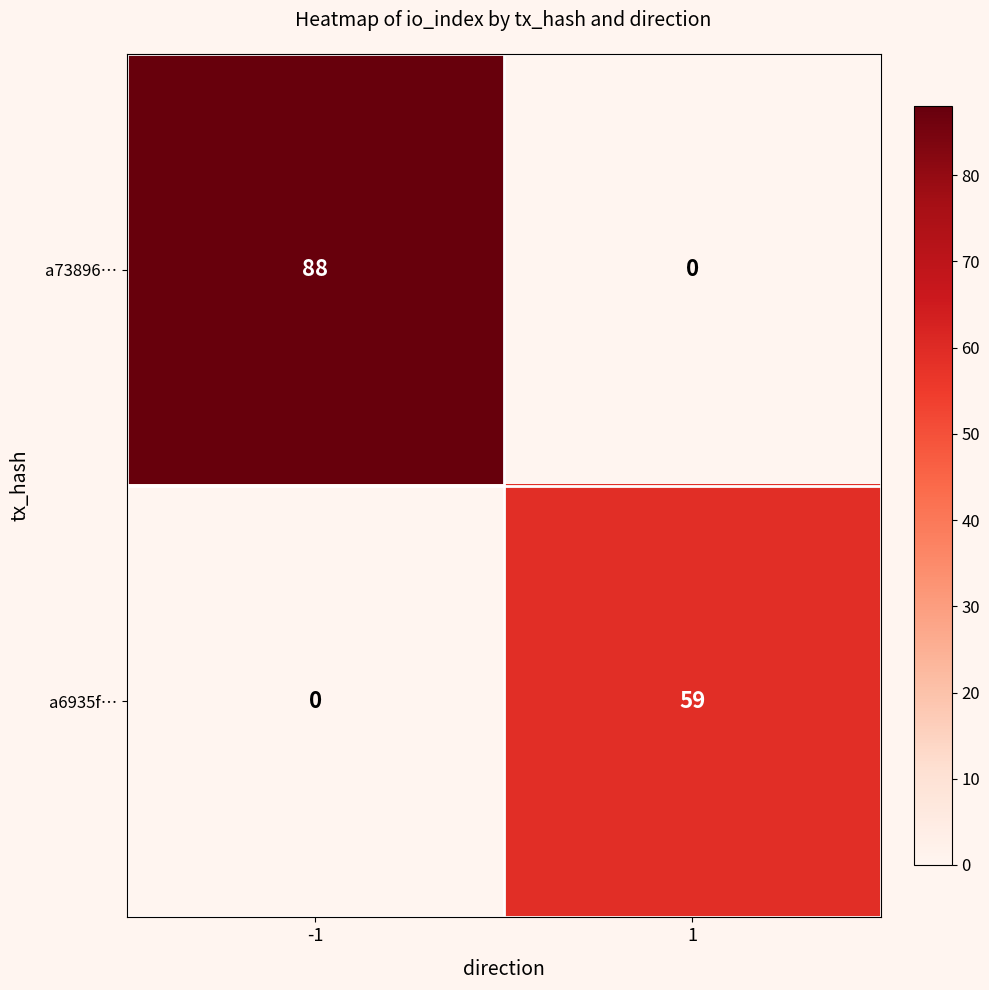

What is the maximum value shown in the chart?

88